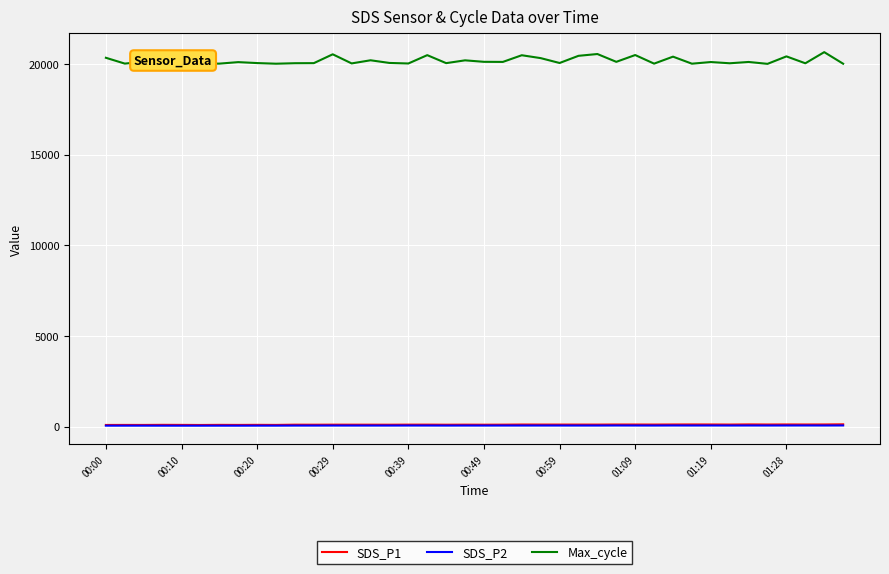

Which series has the largest range (max minus min)?

Max_cycle